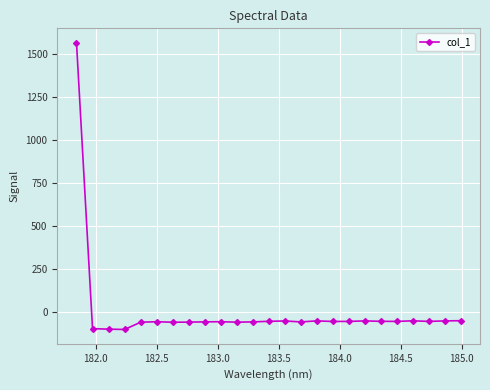

True or false: there are more than 2 points higher than both neighbors.

True